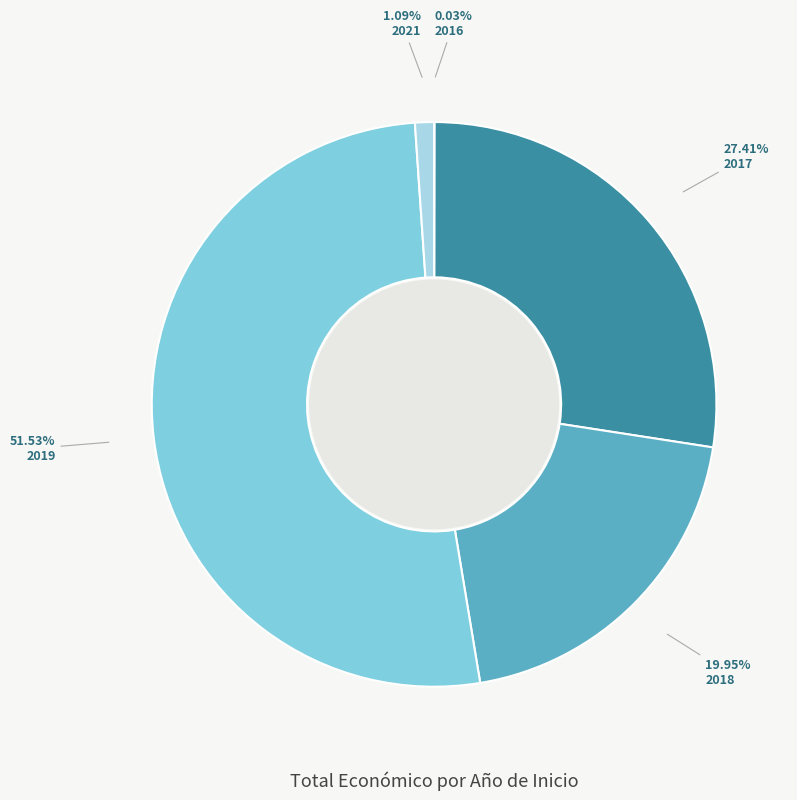

Is there a majority slice in this chart?

Yes